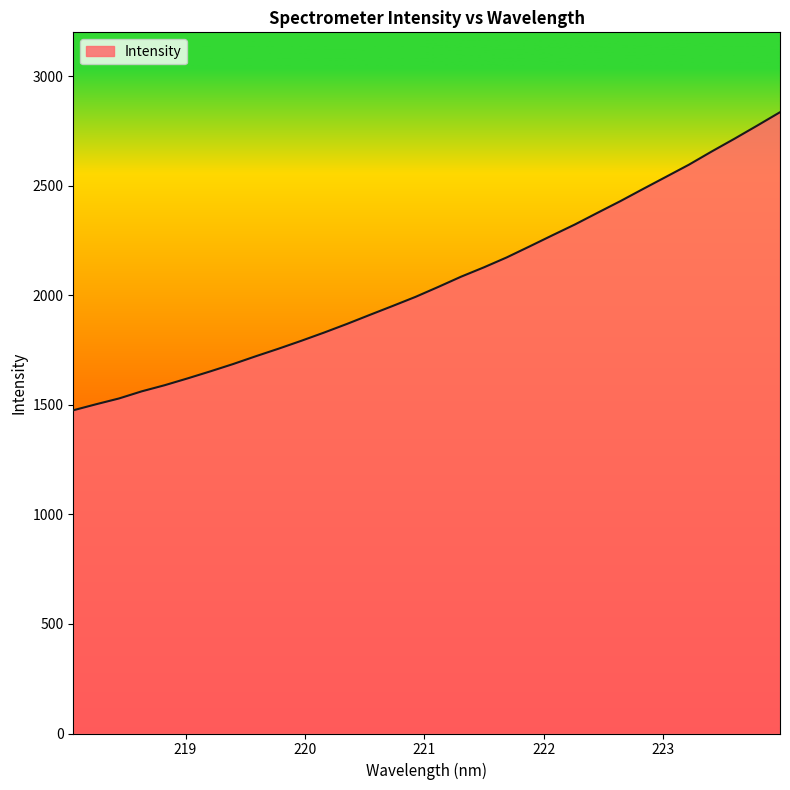

What is the difference between the maximum and minimum values?

1360.3